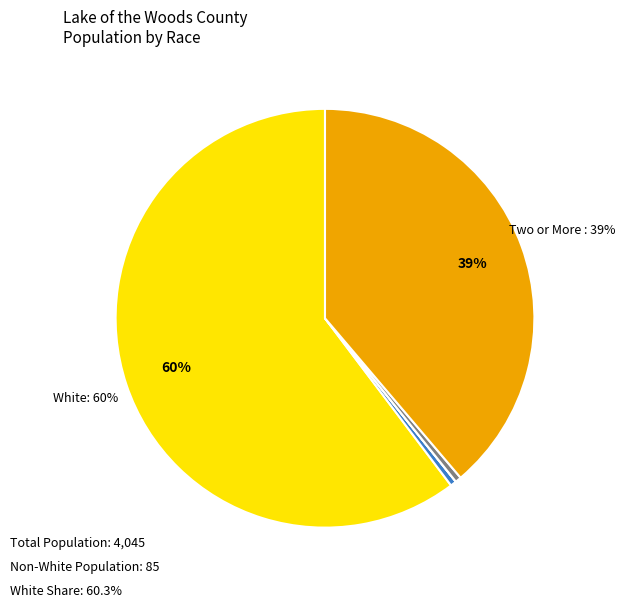

To the nearest percent, what is the average slice percentage?

17%